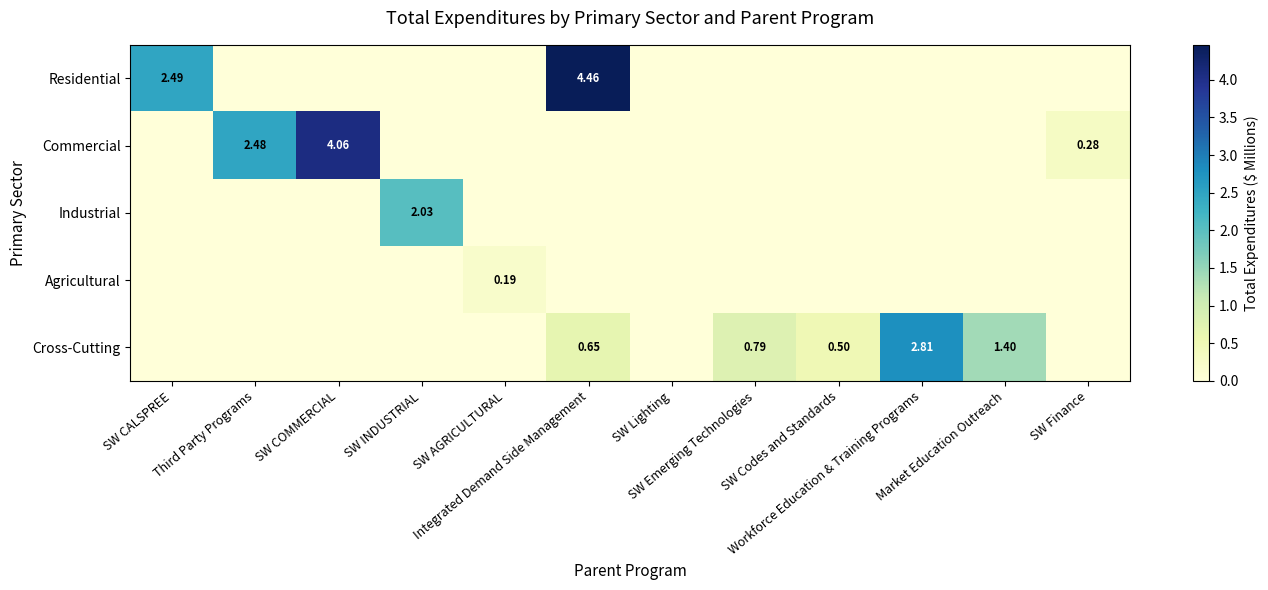

The Cross-Cutting series shows 1.2 at SW Emerging Technologies. True or false?

False